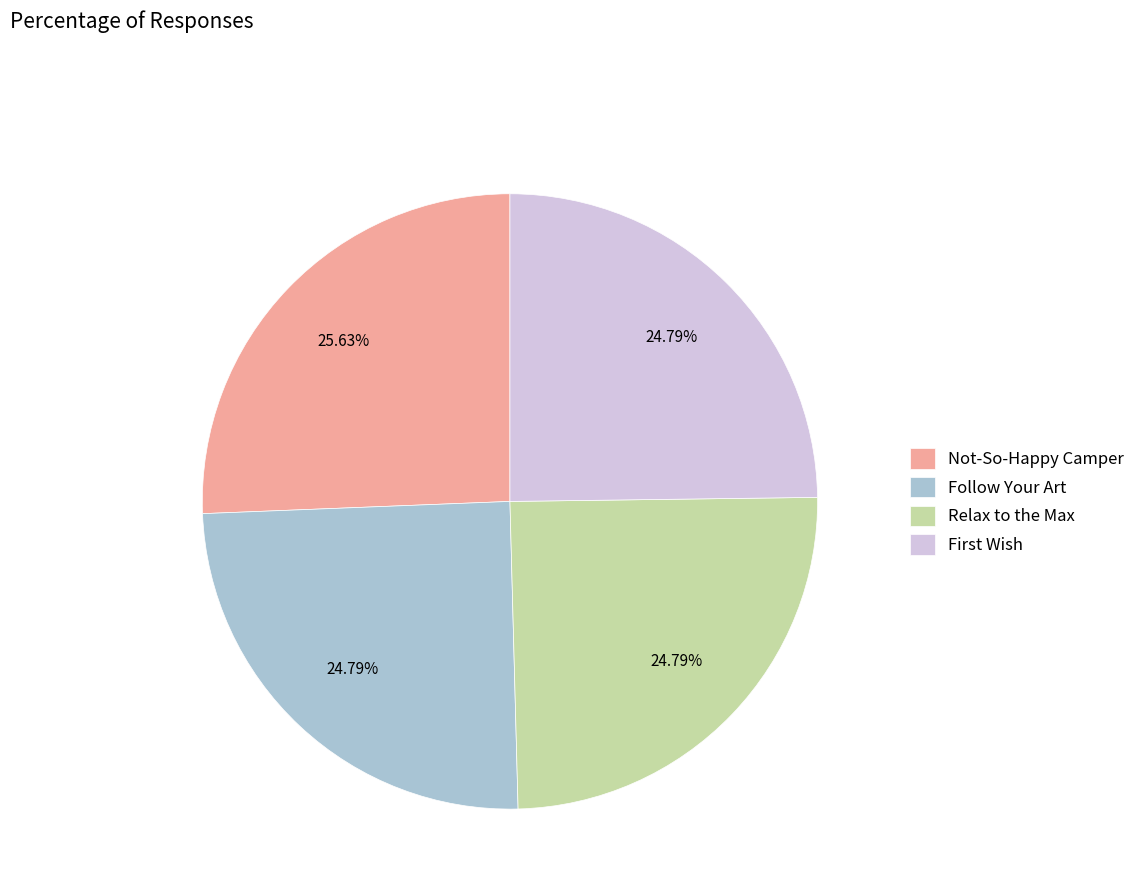

Which slice is the largest?

Not-So-Happy Camper